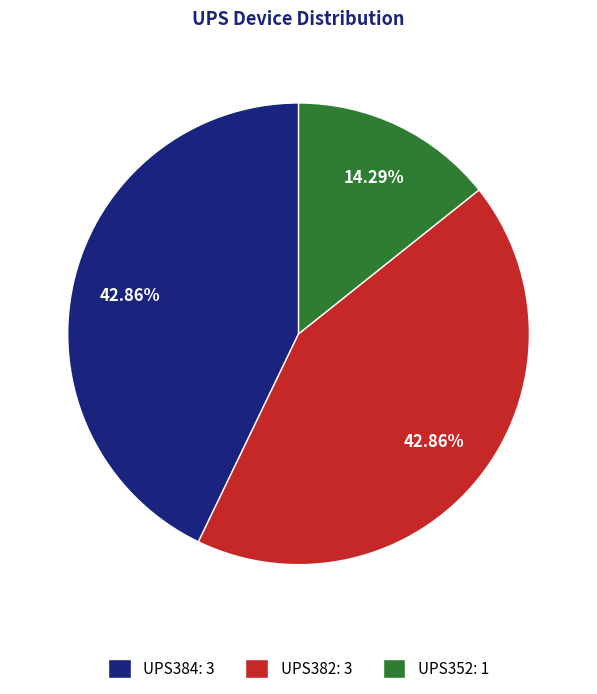

What is the total percentage of UPS352 and UPS384?

57.1%